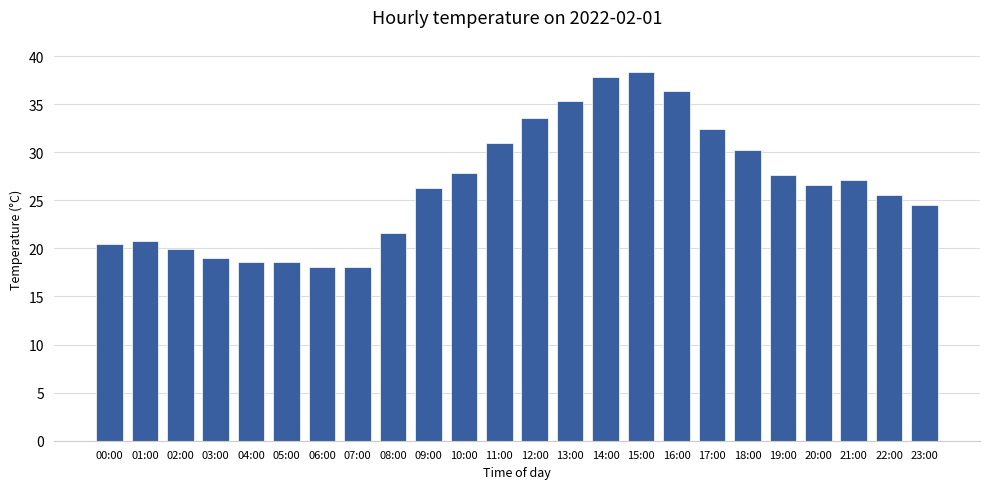

What position from the right is 00:00?

24